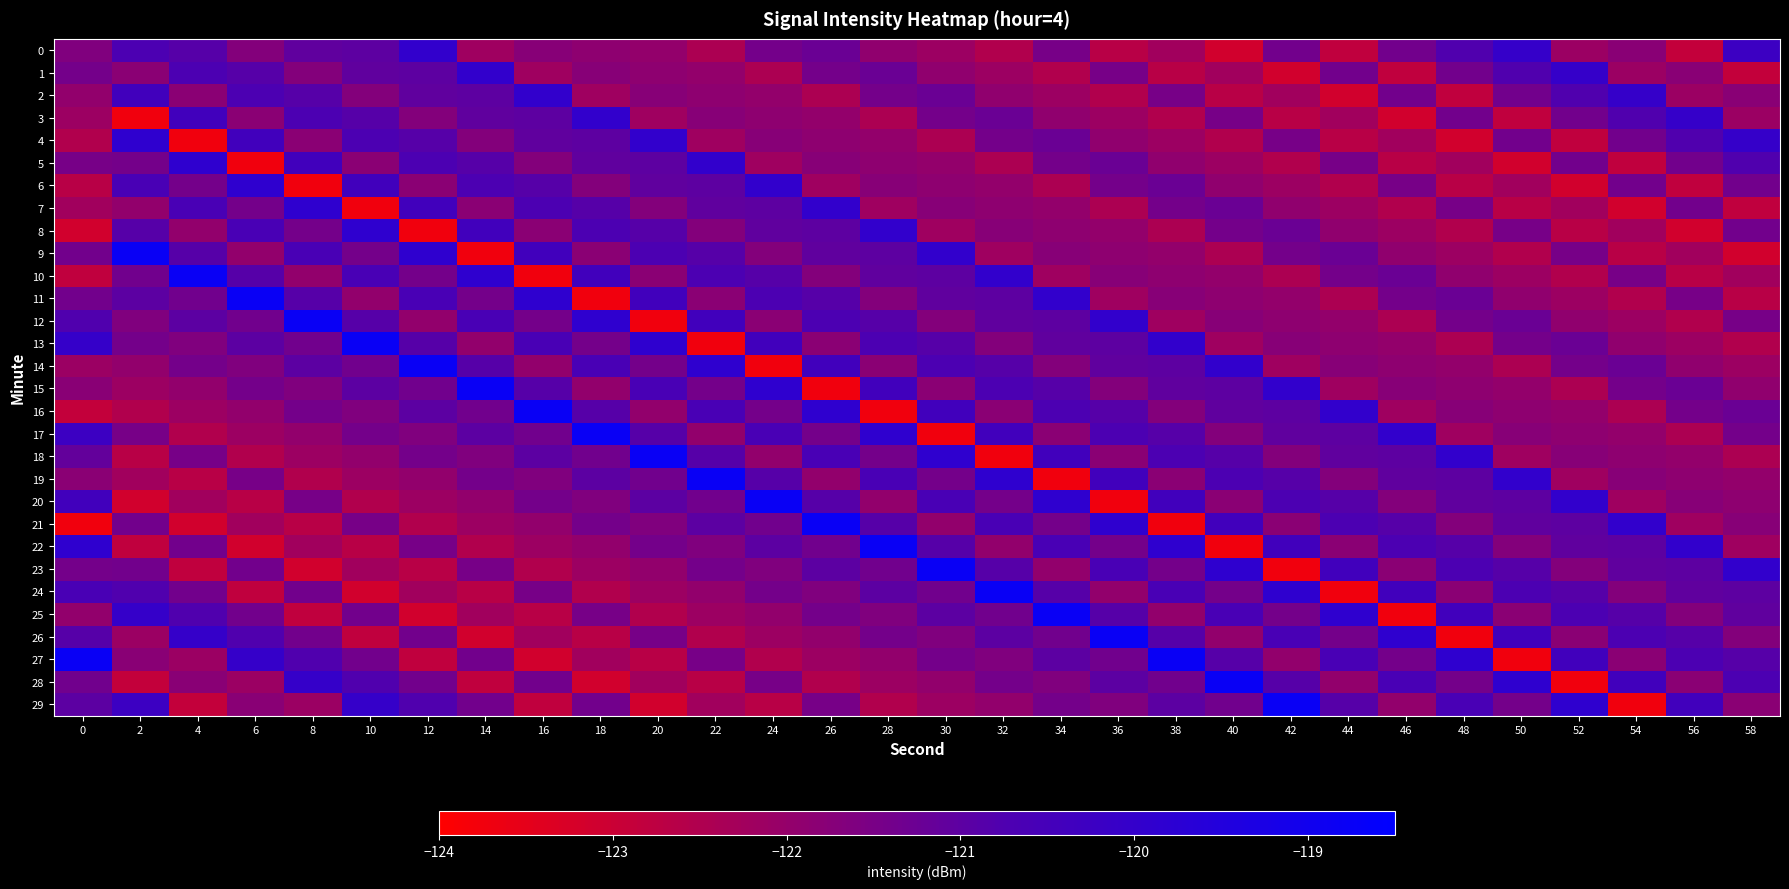

What is the greatest value displayed?

-118.8